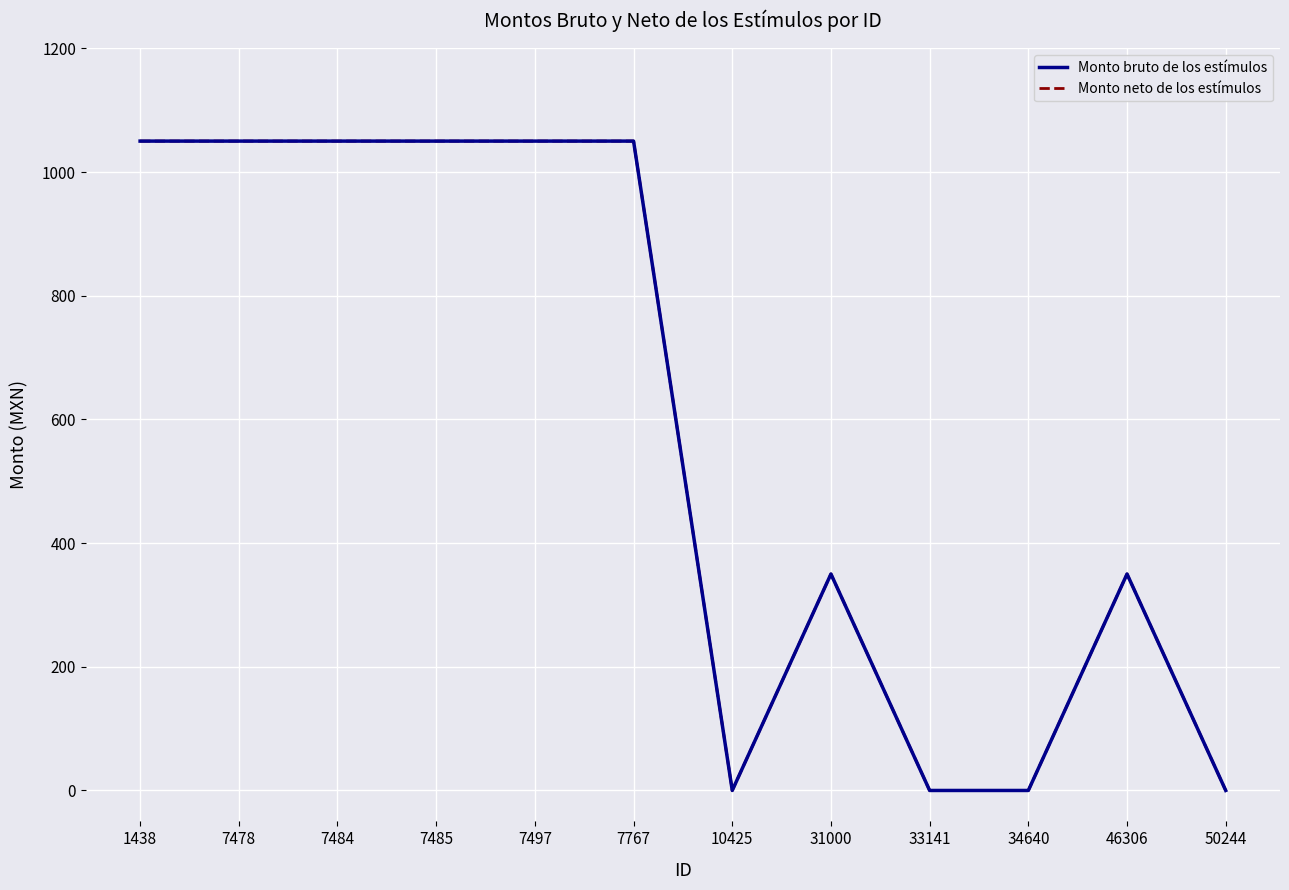

At which category is the sum across all series the highest?

1438